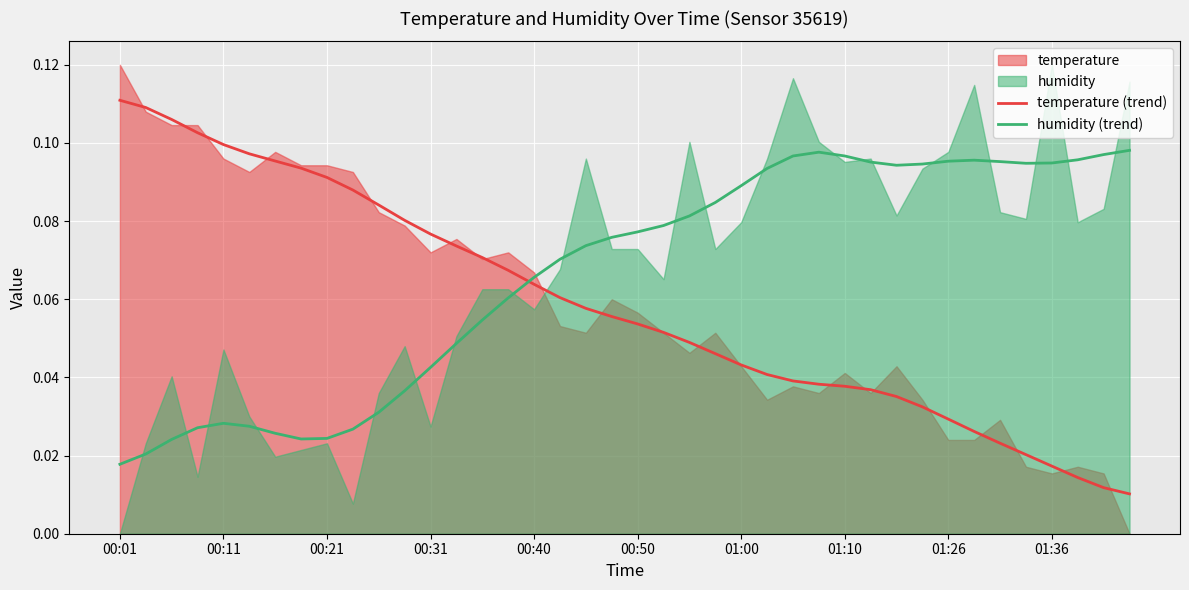

True or false: temperature (trend) and humidity (trend) cross at least once.

True